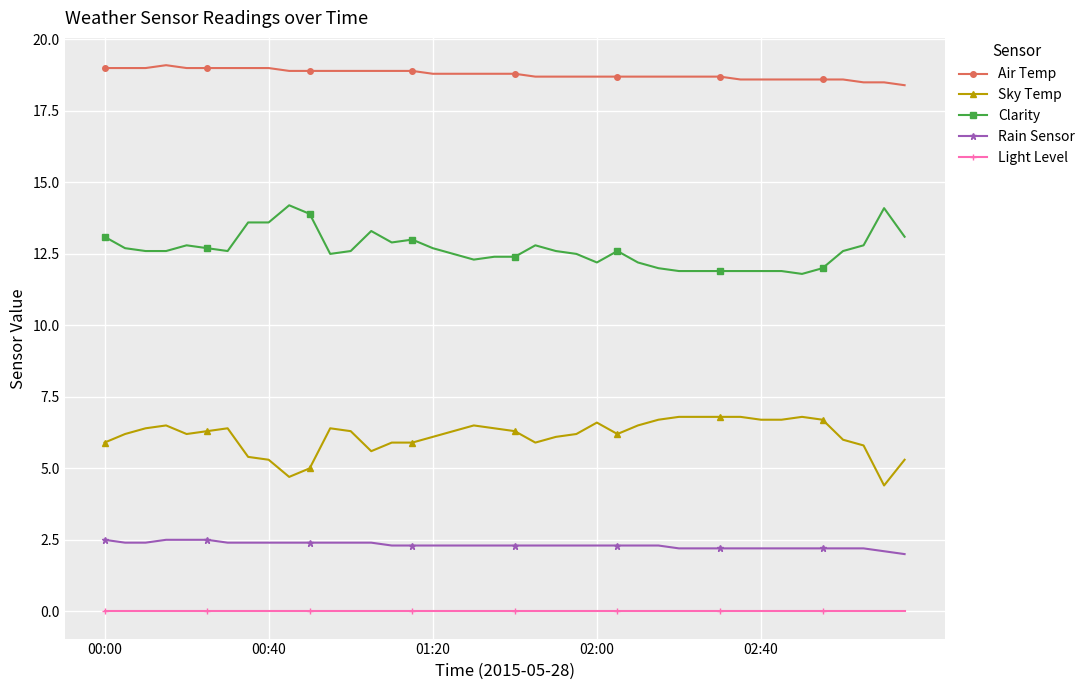

Rank the series by their maximum value, from lowest to highest.

Light Level, Rain Sensor, Sky Temp, Clarity, Air Temp